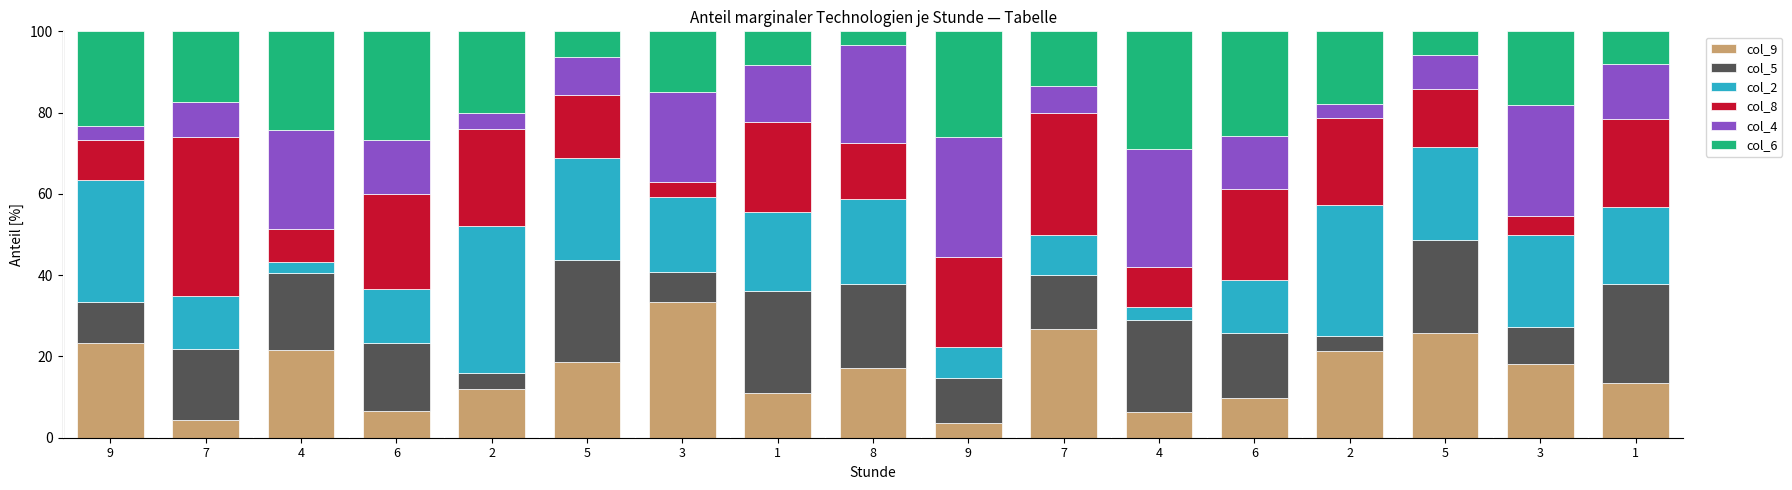

What are all the series names shown in the legend?

col_9, col_5, col_2, col_8, col_4, col_6